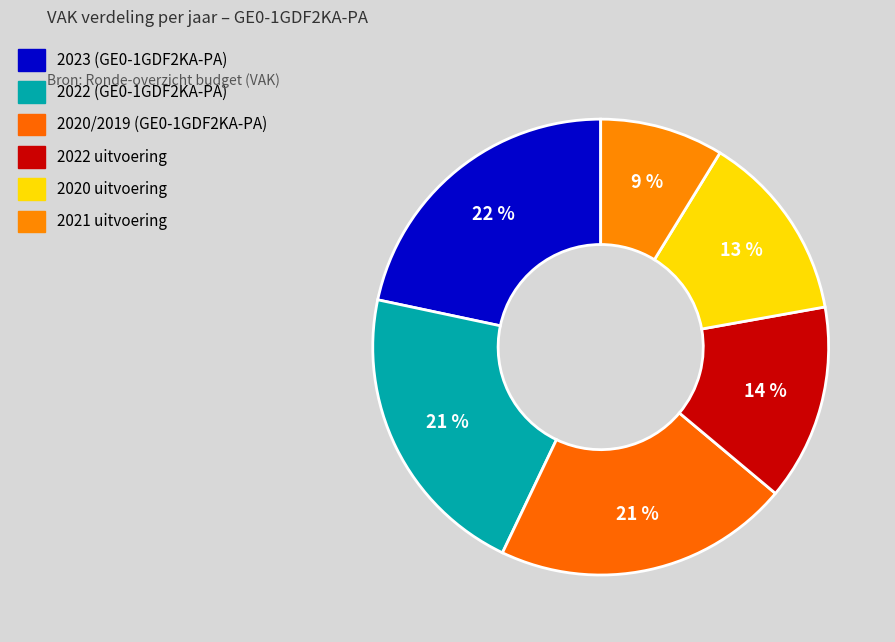

The 2023 (GE0-1GDF2KA-PA) slice represents 22% of the pie. True or false?

True